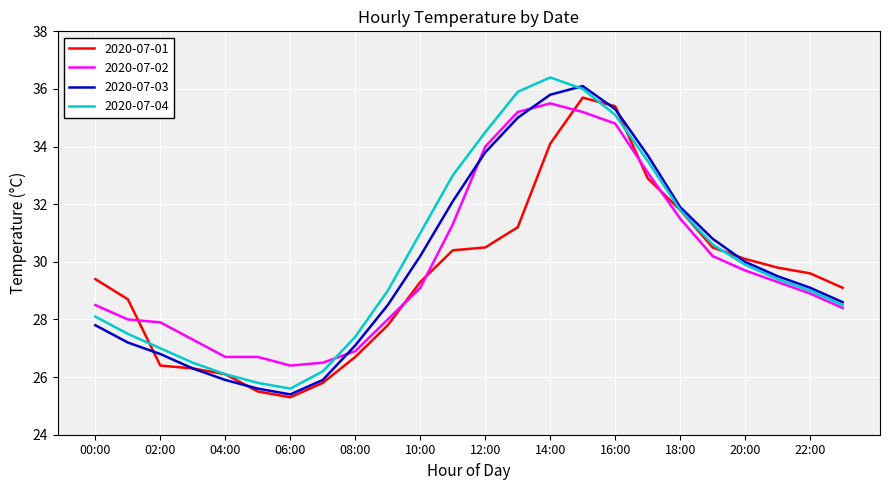

What is the smallest value displayed?

25.3